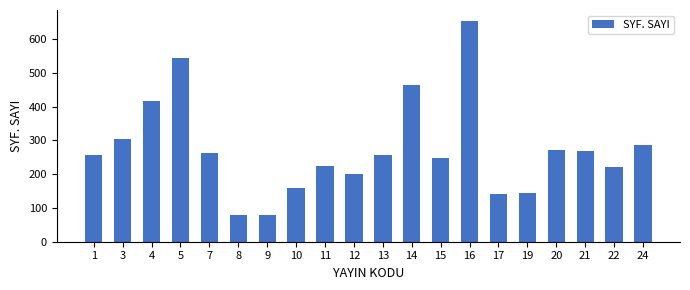

At which label is the value closest to 367?

4